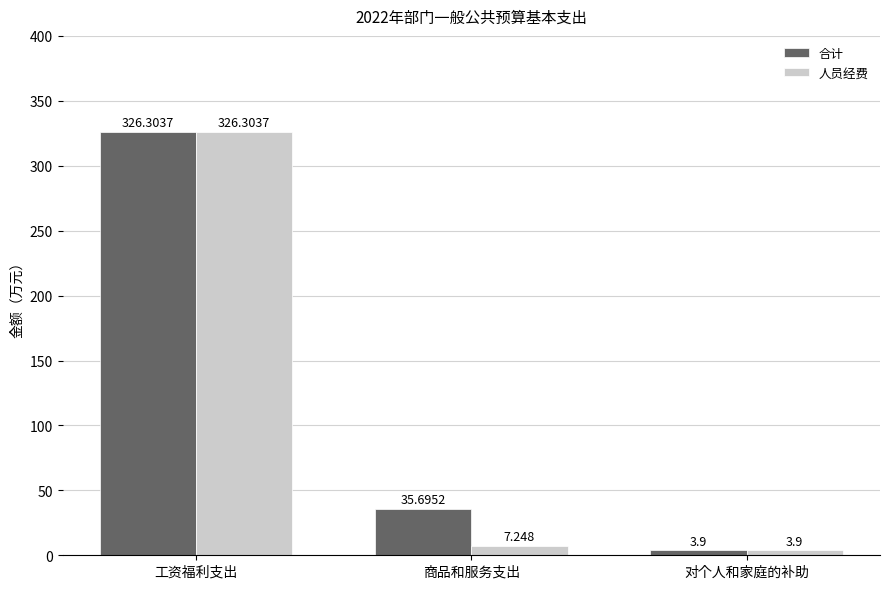

Are the bars horizontal?

No